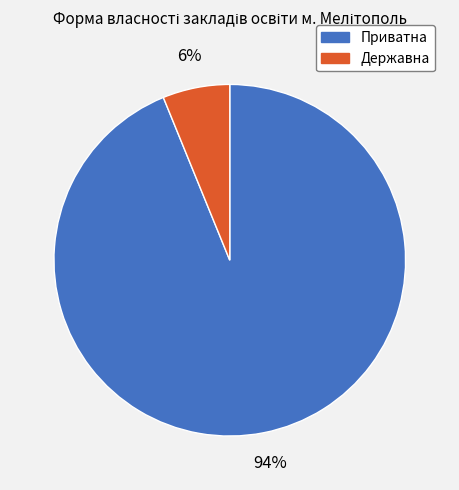

Does any single category account for the majority?

Yes